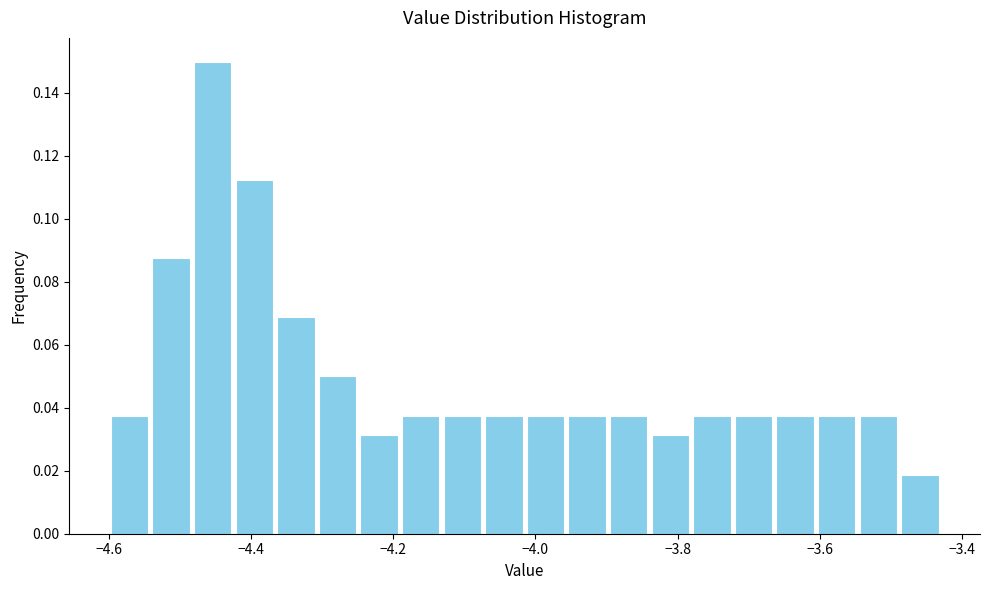

Read against the x-axis, roughly where is the centre of the tallest bar?

-4.46